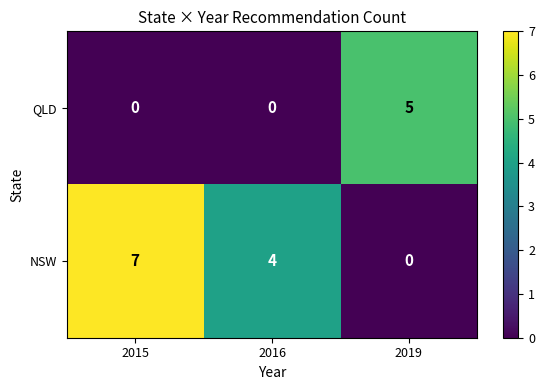

At which label does NSW reach its minimum?

2019